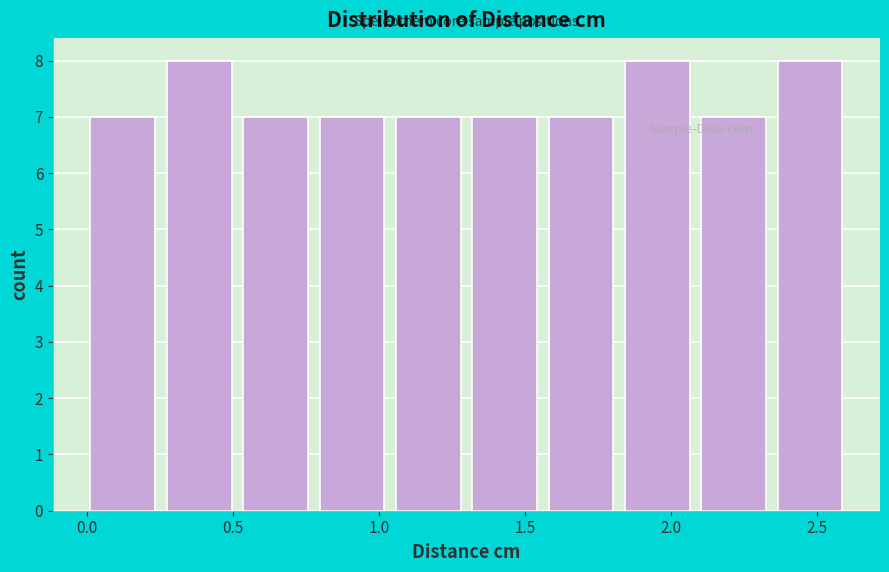

Reading left to right, transcribe this chart: for each bar, give the range it covers on the x-axis and its height. Neither the bar edges nor the heights are printed on the chart, so give them approximately, as read against the axes.

0.00 to 0.25: 7
0.25 to 0.55: 8
0.55 to 0.80: 7
0.80 to 1.05: 7
1.05 to 1.30: 7
1.30 to 1.60: 7
1.60 to 1.85: 7
1.85 to 2.10: 8
2.10 to 2.35: 7
2.35 to 2.65: 8